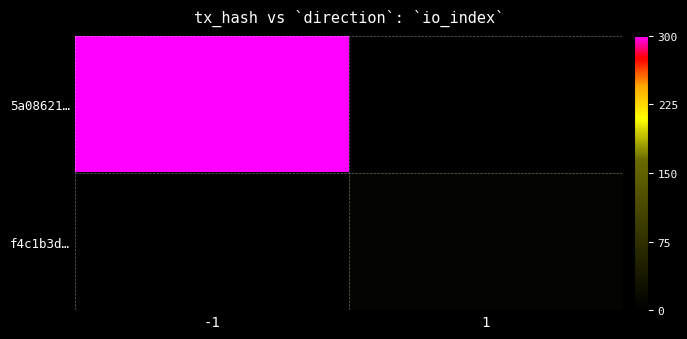

Which category has the highest value in the 5a08621… series?

-1